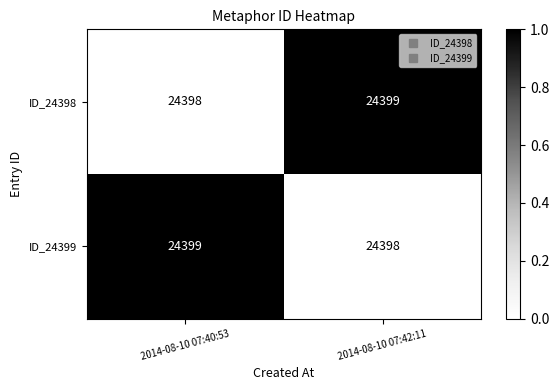

What is the total value across all series at 2014-08-10 07:42:11?

48797